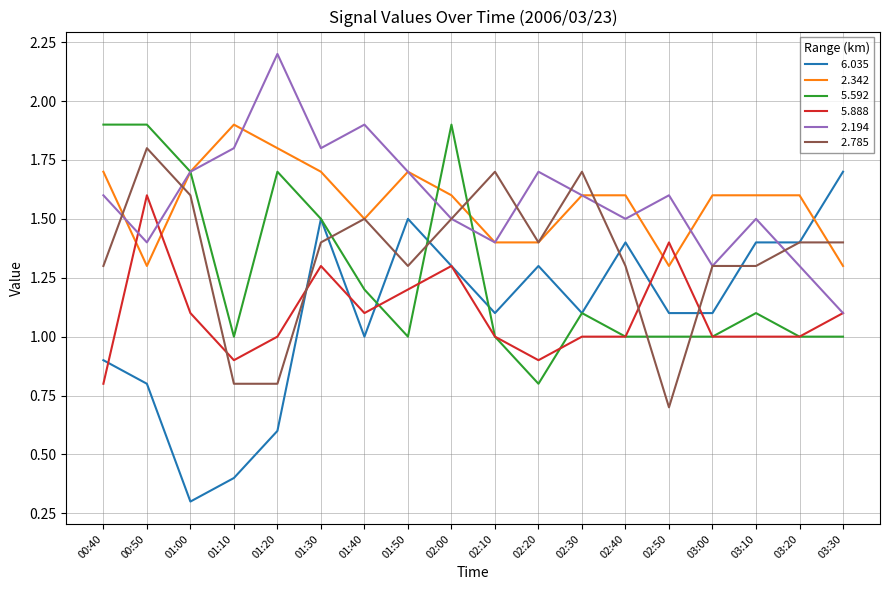

What position from the left is 00:40?

1